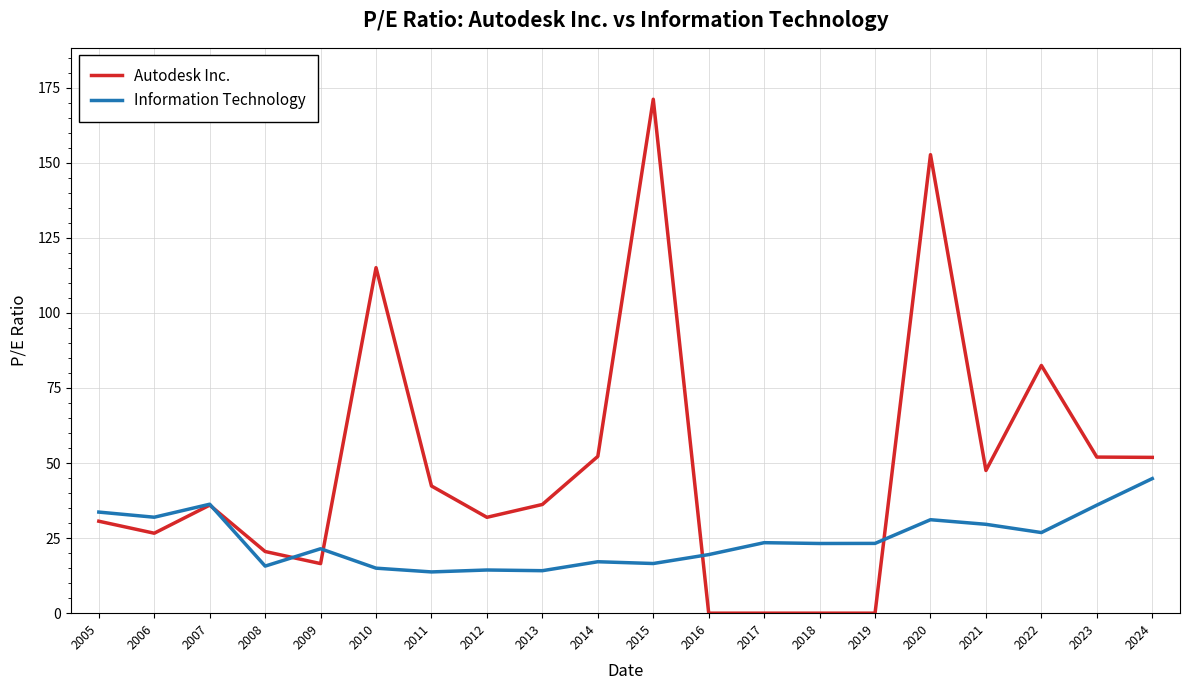

How many lines are shown in the chart?

2